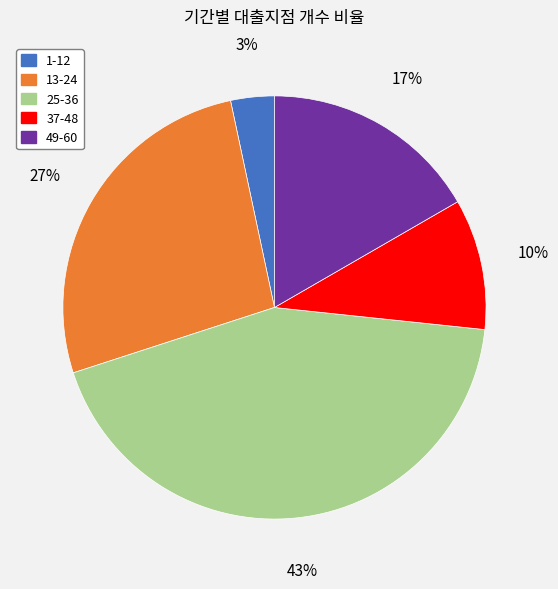

Approximately how many times larger is the value at 1-12 compared to 25-36?

0.1